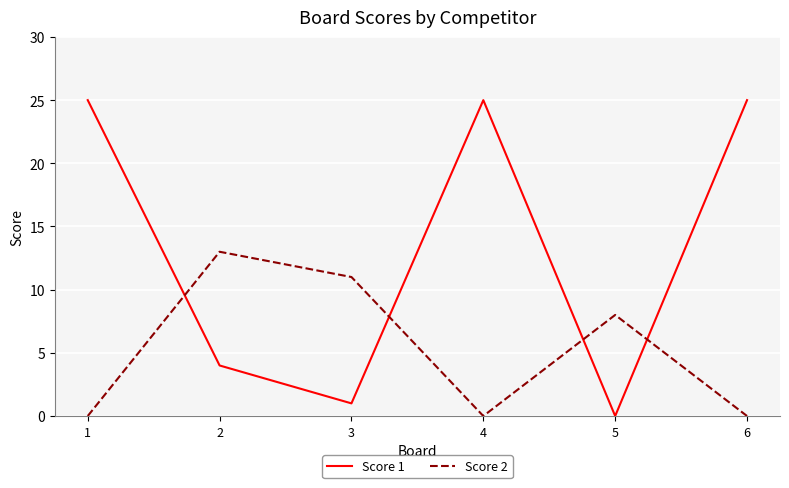

Does the chart have visible grid lines?

Yes